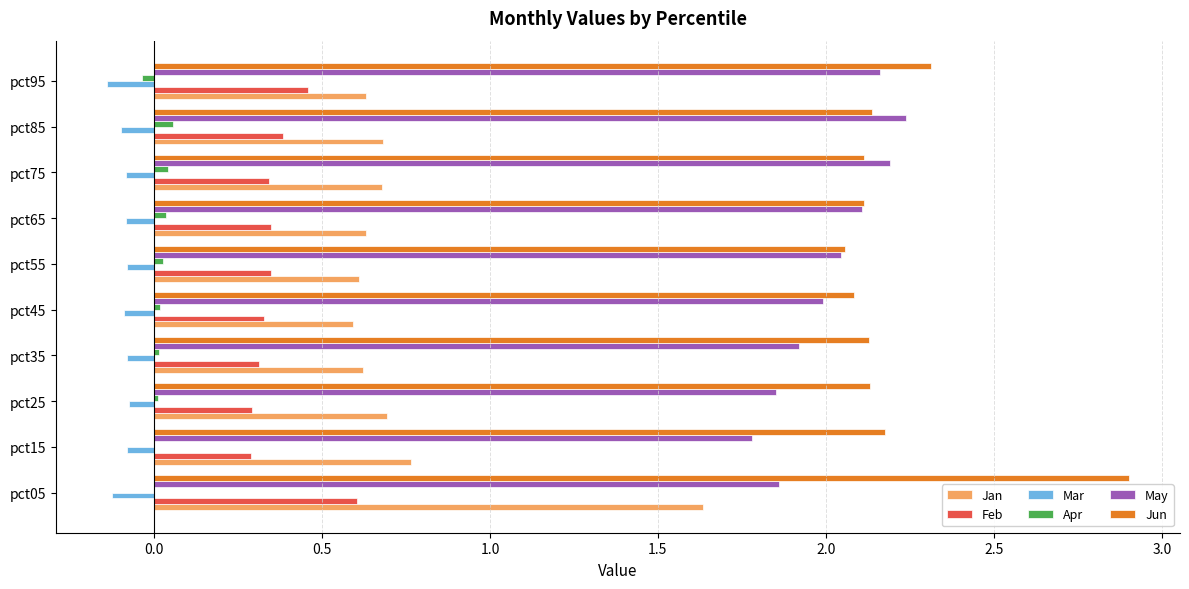

How many categories are shown in the chart?

10